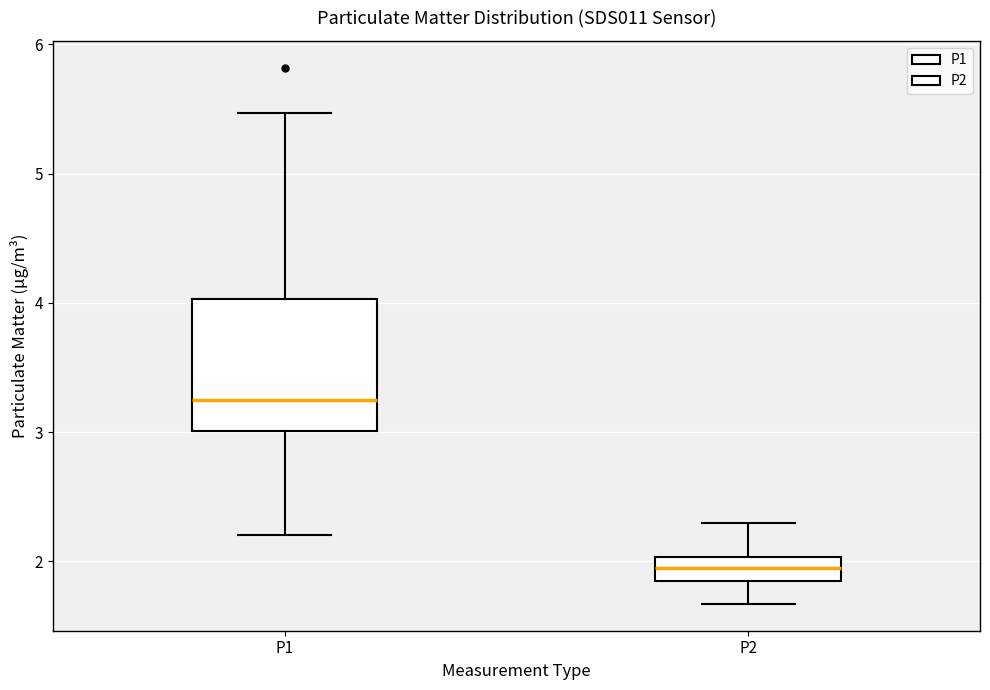

Reading left to right, read every box against the y-axis: the position of its median line, the range the box covers, and the ends of its whiskers. The values are not printed on the chart, so give them approximately, as read against the axis.

P1: median 3.3, box 3.0 to 4.0, whiskers 2.2 to 5.5
P2: median 2.0 (inside the box), box 1.8 to 2.0, whiskers 1.7 to 2.3